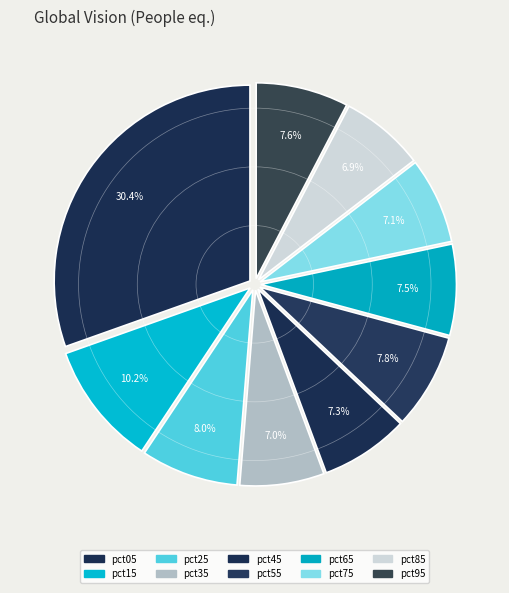

How many slices are in this pie chart?

10